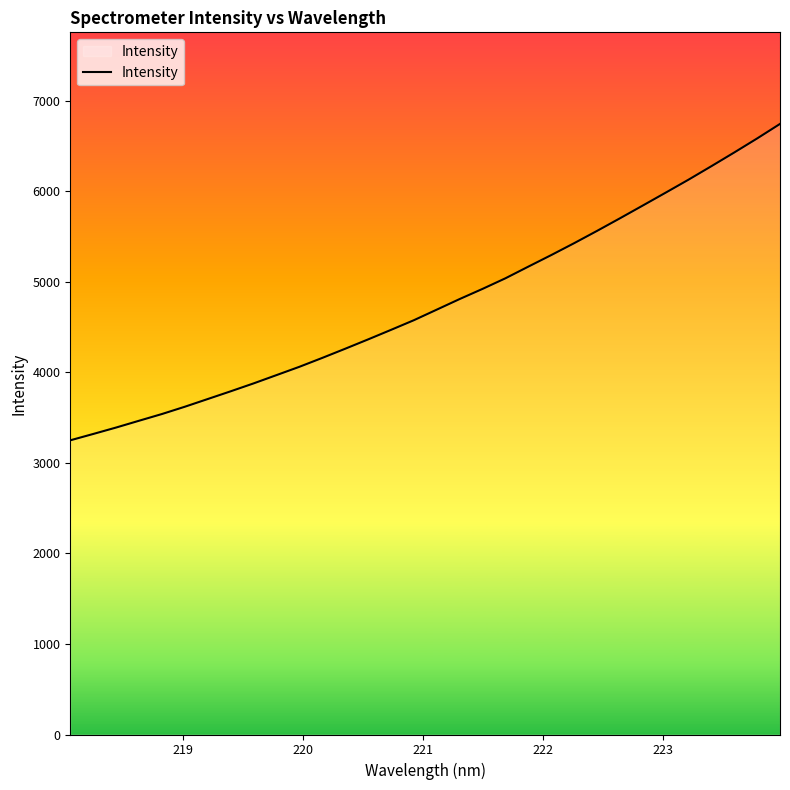

What is the maximum value shown in the chart?

6745.2